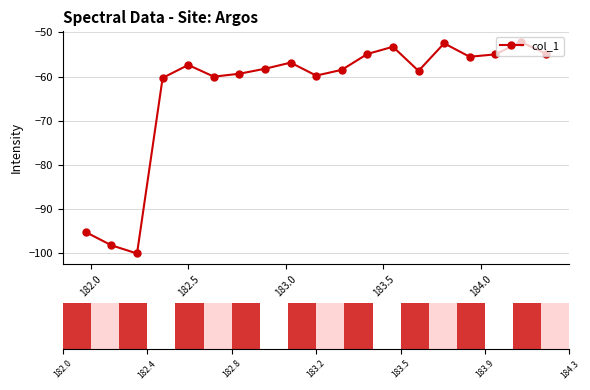

What is the value of the 7th point from the left?

-59.3